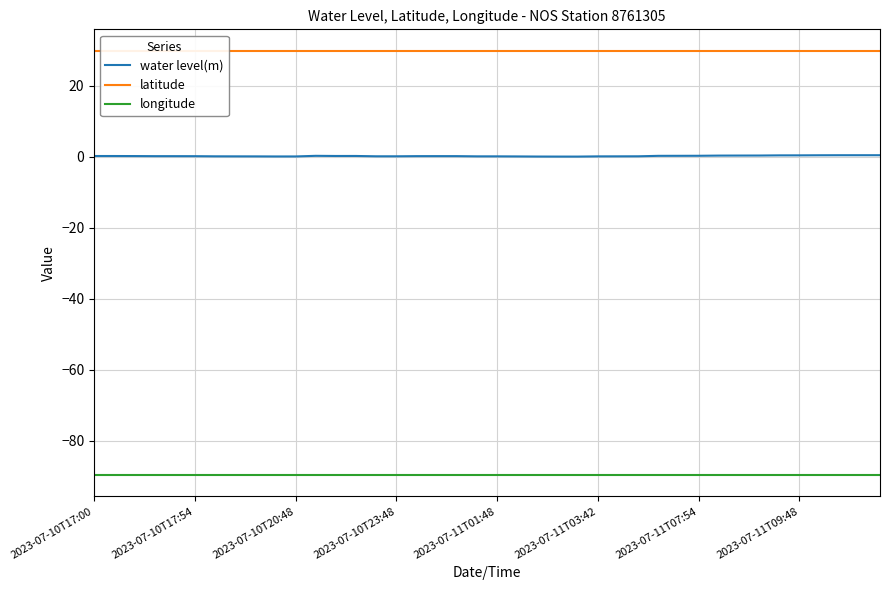

What is the maximum value for longitude?

-89.7